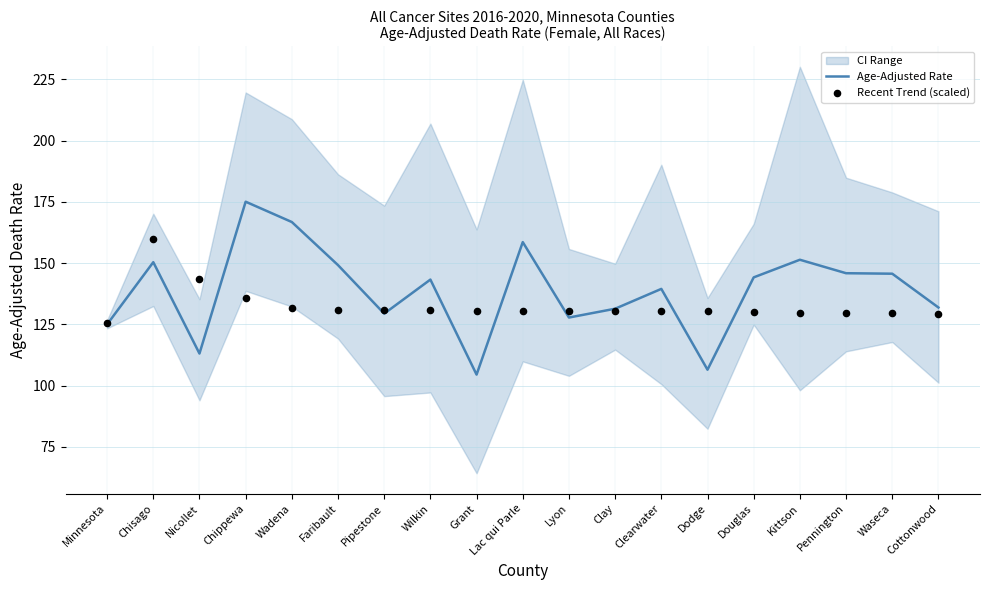

At which category is the sum across all series the highest?

Chippewa